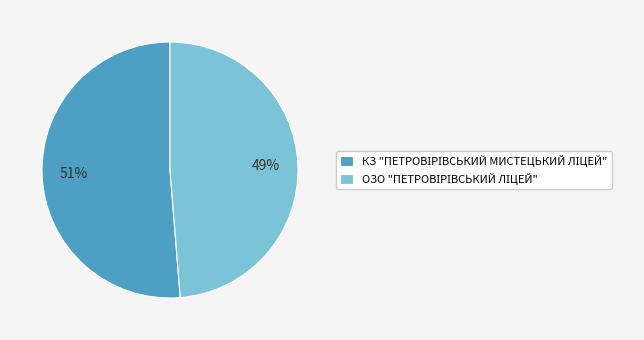

Is there a majority slice in this chart?

Yes